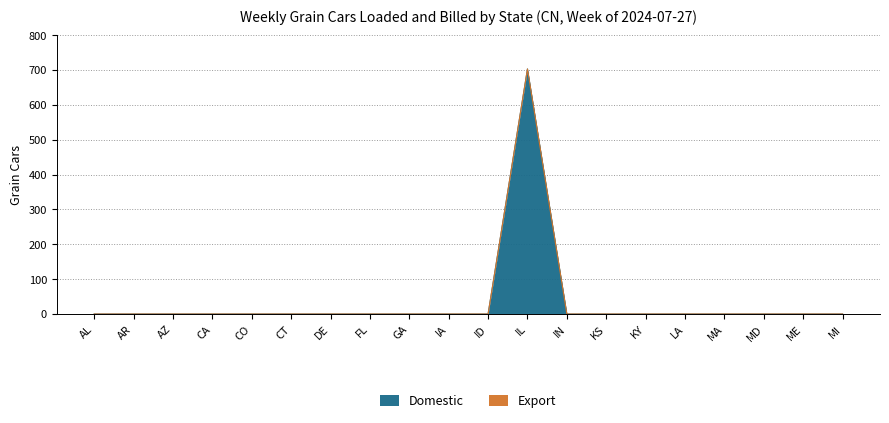

Does the chart display data point markers on the line(s)?

No